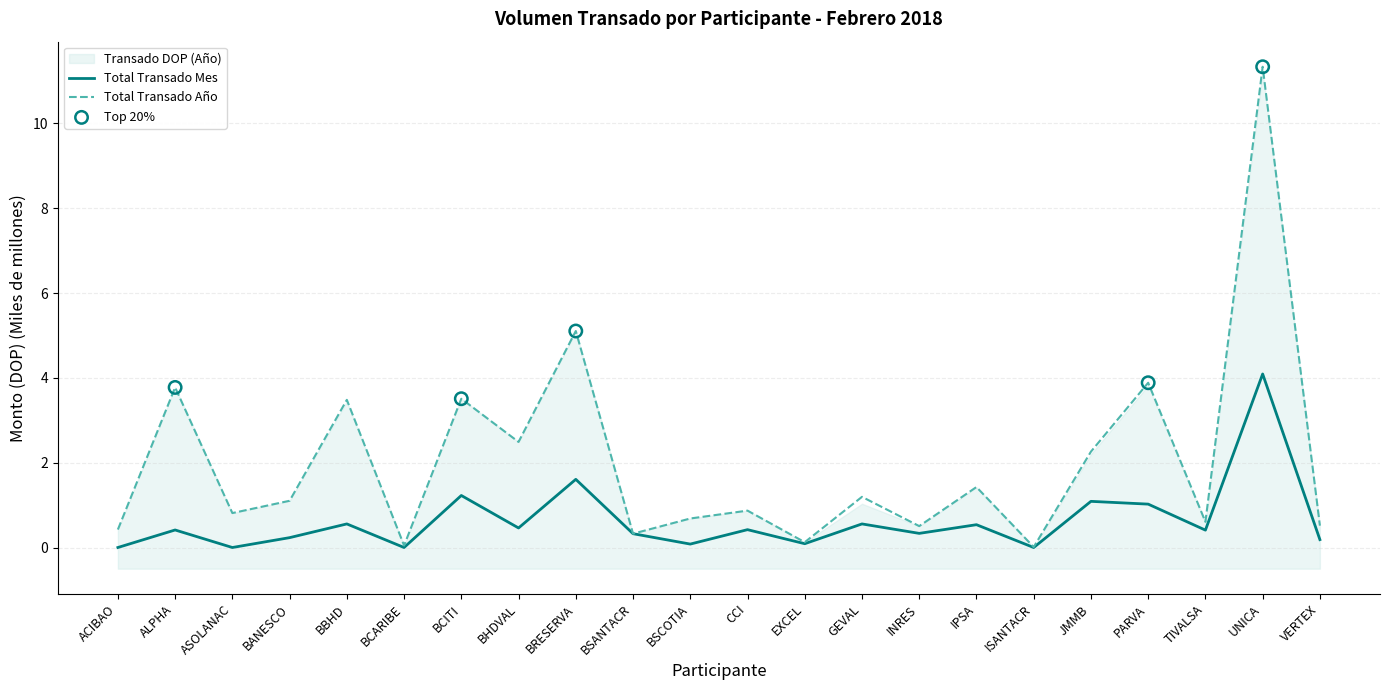

Is the value of Total Transado Mes at ALPHA greater than the value of Total Transado Año at VERTEX?

No